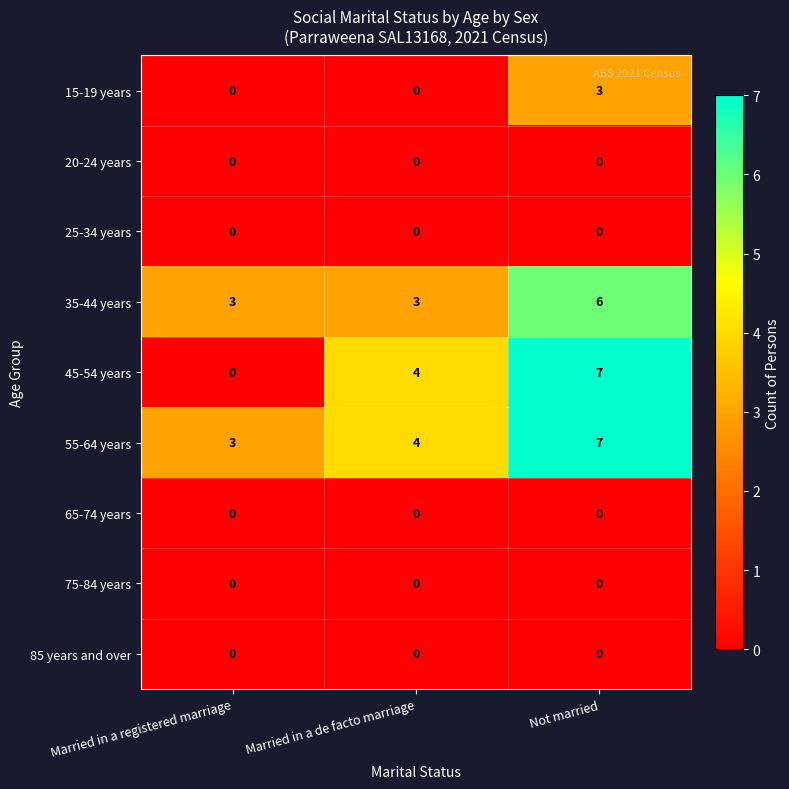

How many 15-19 years values are between 0 and 3?

3